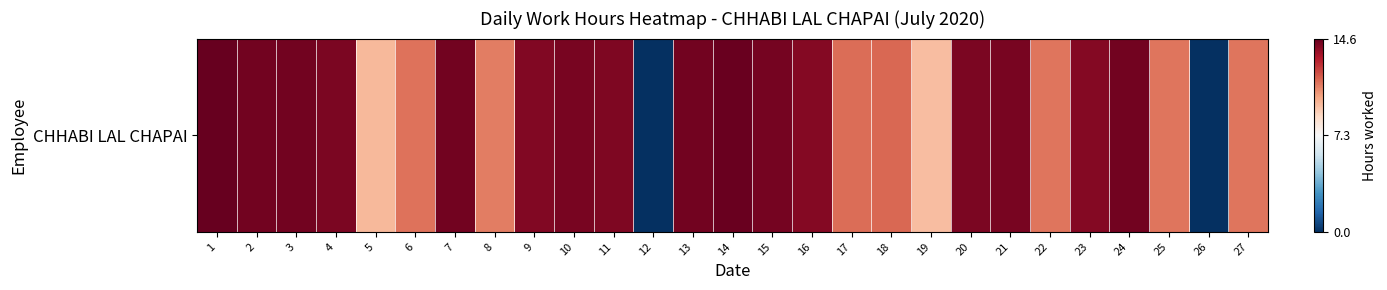

What is the sum of all values?

326.0